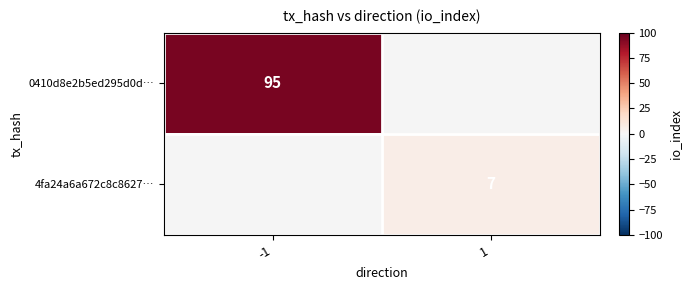

The 4fa24a6a672c8c8627… series shows 7 at 1. True or false?

True